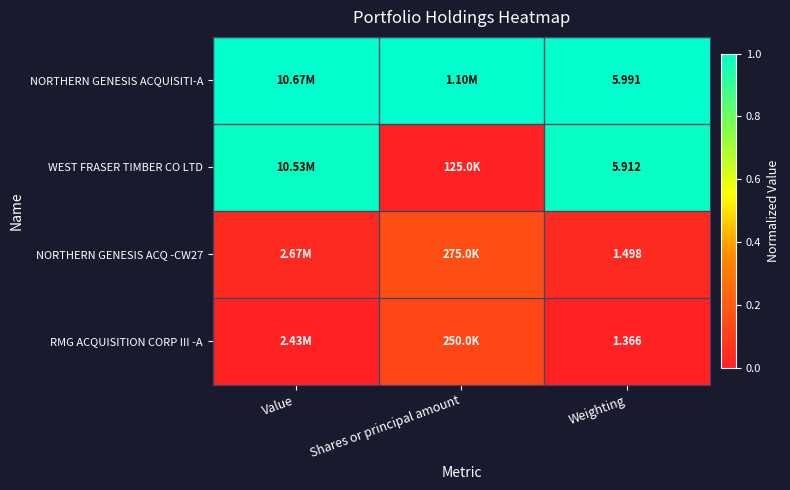

Which series has the largest total across all categories?

NORTHERN GENESIS ACQUISITI-A